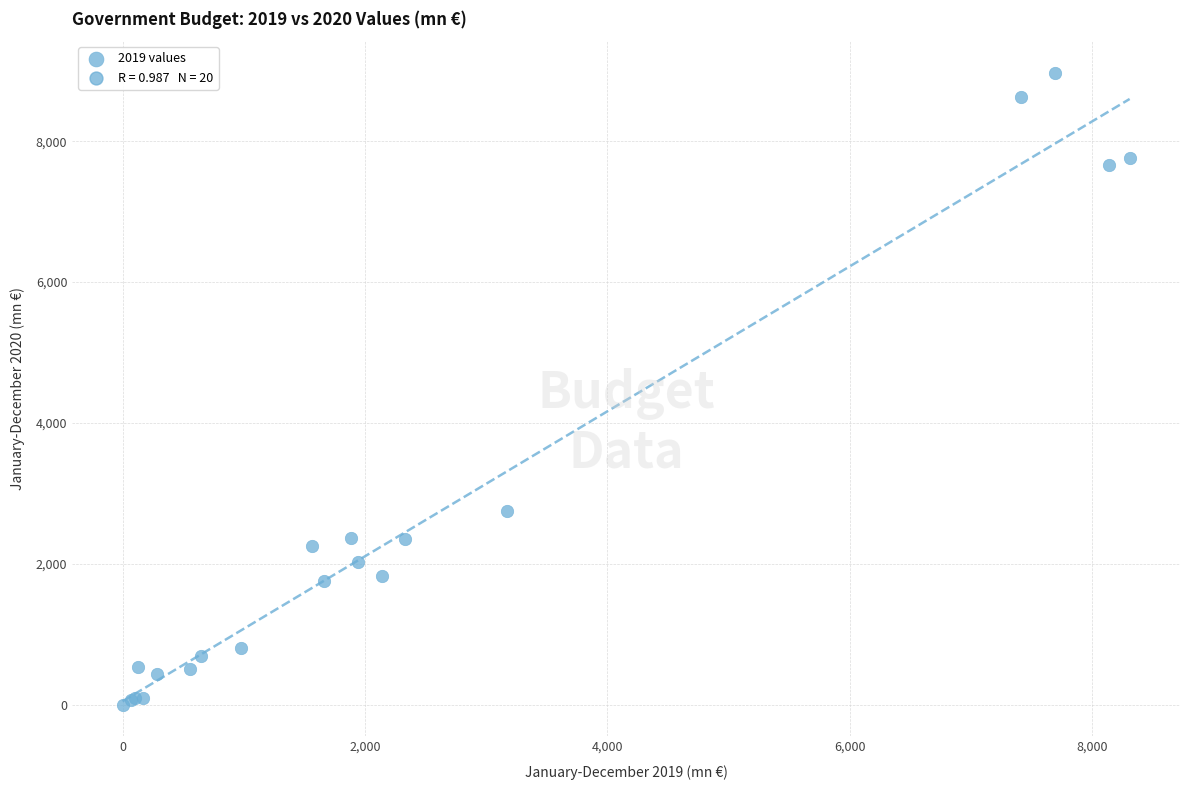

What Y value in the scatter plot is closest to 4486?

2752.0